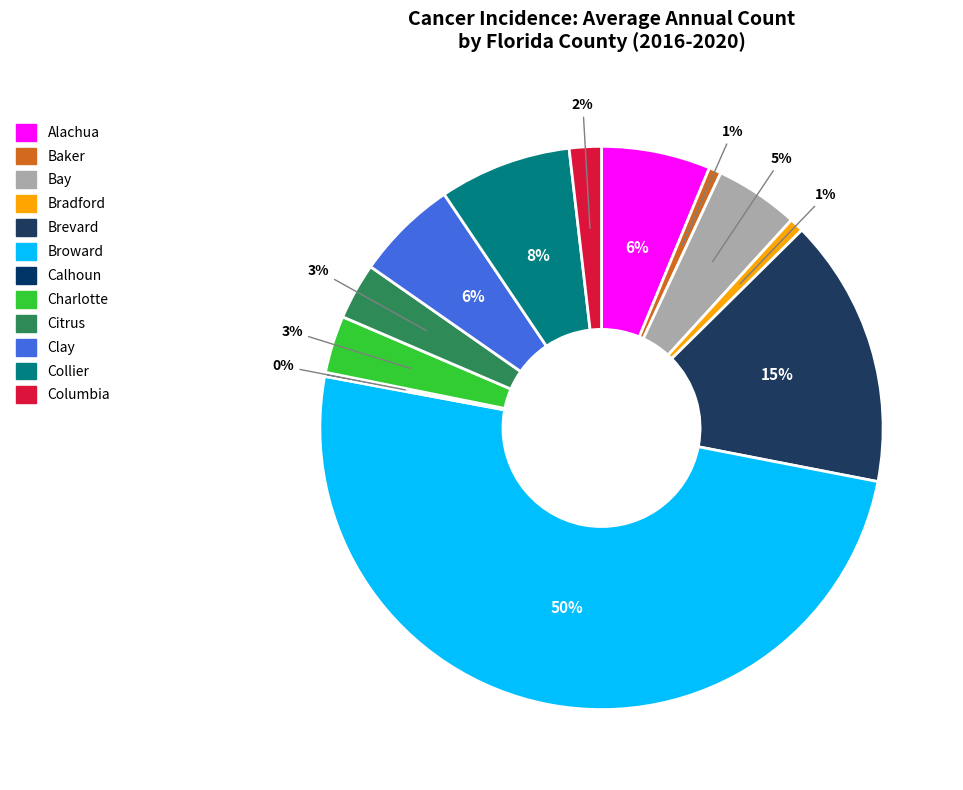

What is the change in value from Baker to Clay?

+132